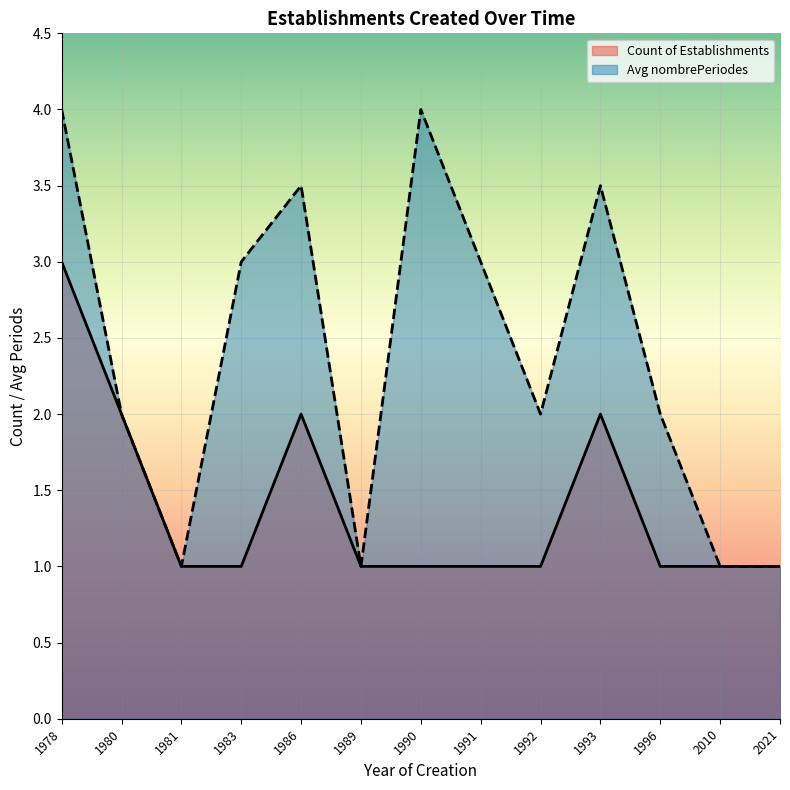

True or false: Count of Establishments and Avg nombrePeriodes intersect in this chart.

False